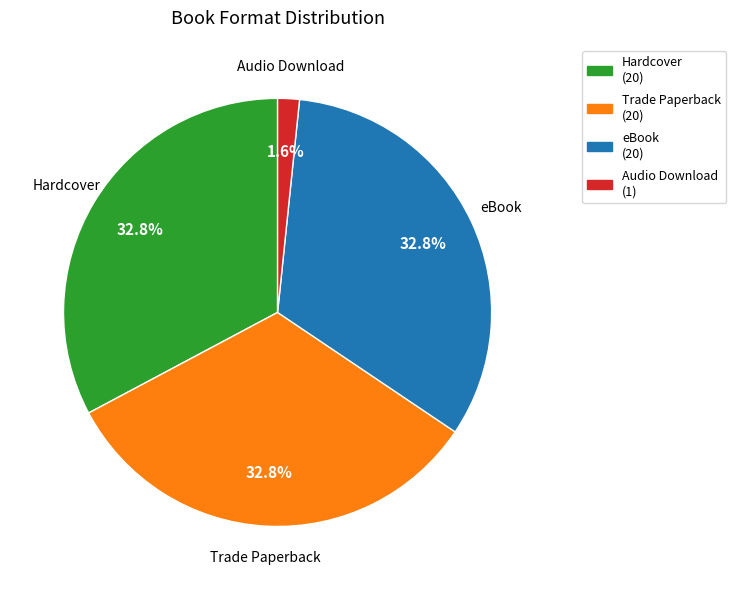

How many segments does this pie chart have?

4